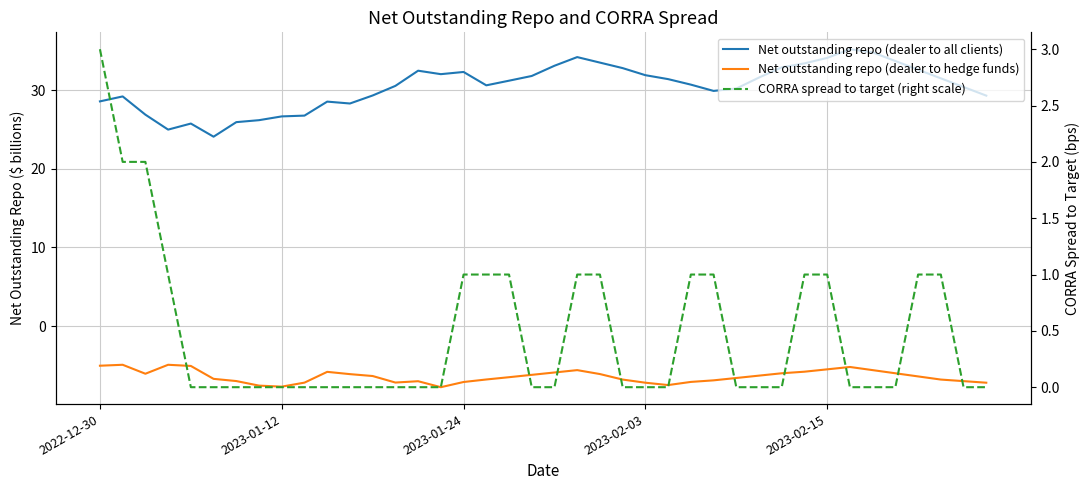

What is the difference between the second highest and second lowest values in the CORRA spread to target (right scale) series?

2.0